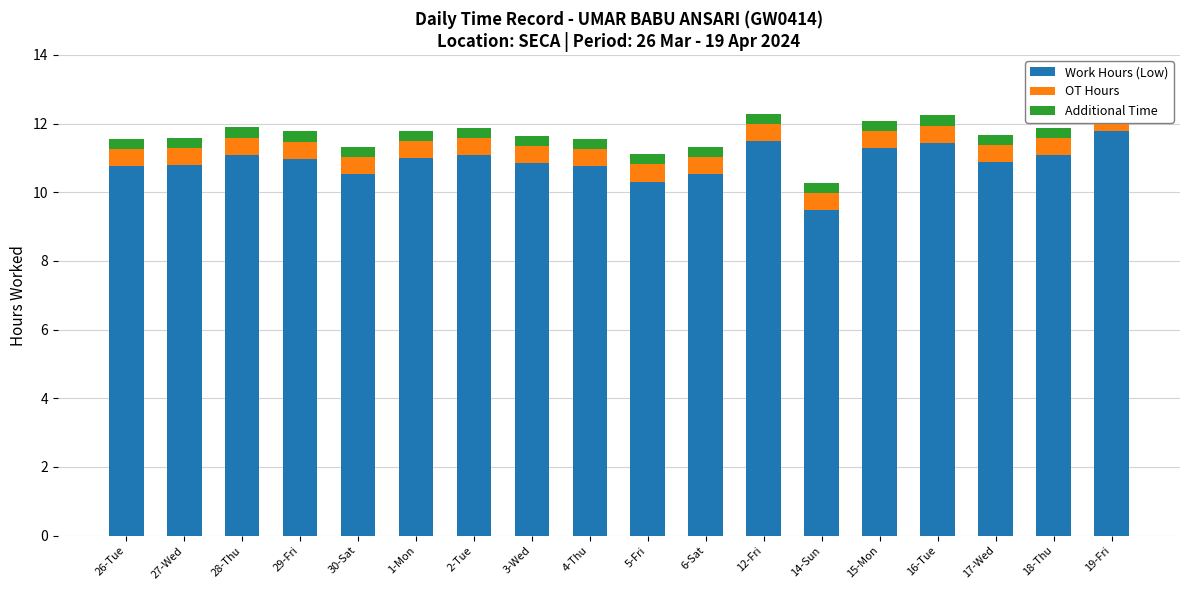

Rank the series by their maximum value, from highest to lowest.

Work Hours (Low), OT Hours, Additional Time